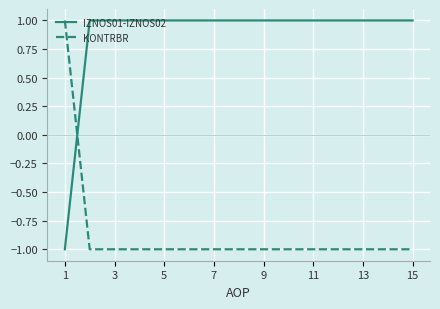

At how many categories does at least one series exceed 0?

15